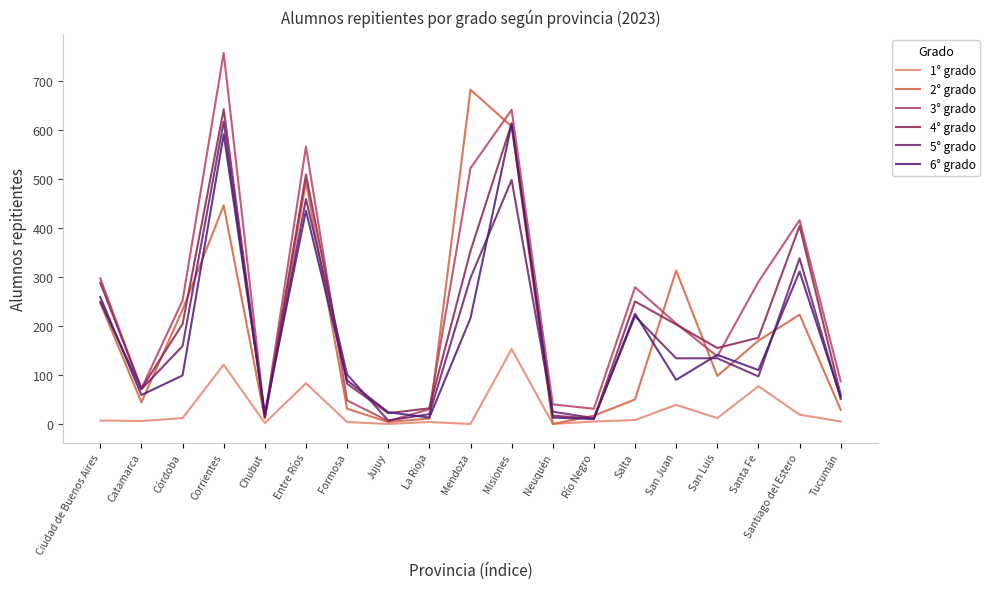

Is it true that 2° grado equals 170 at Santa Fe?

True